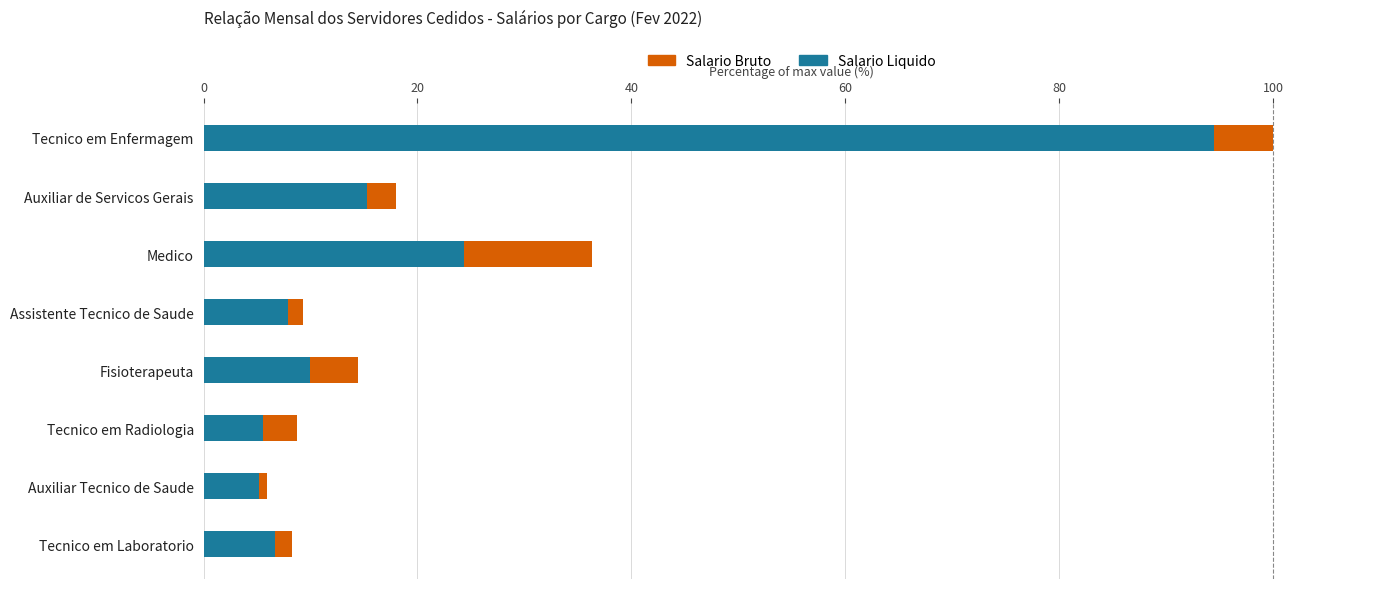

True or false: Salario Liquido has a value of 15.9 at Fisioterapeuta.

False